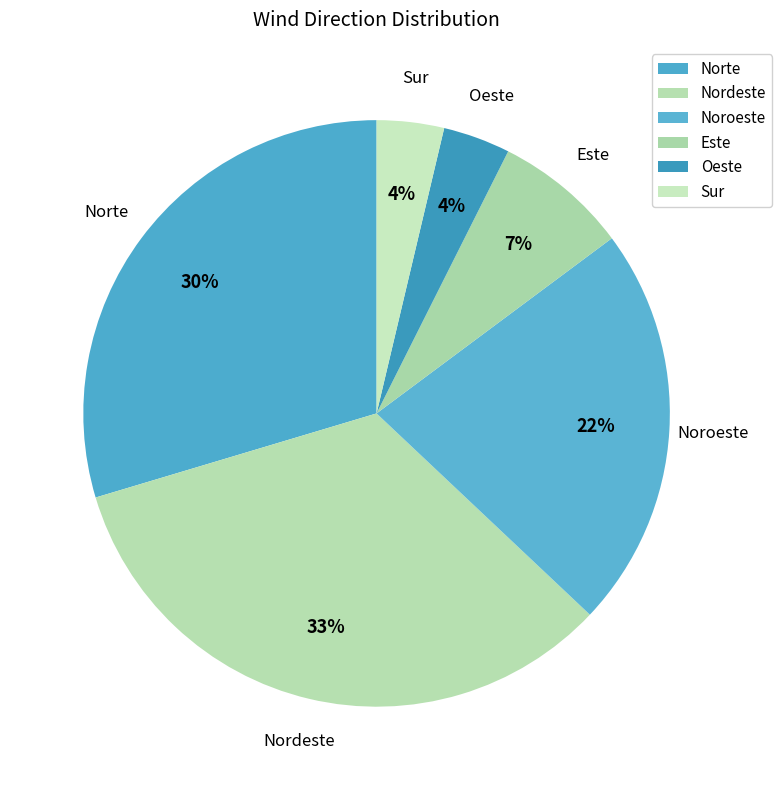

Which category has the biggest portion of the pie?

Nordeste